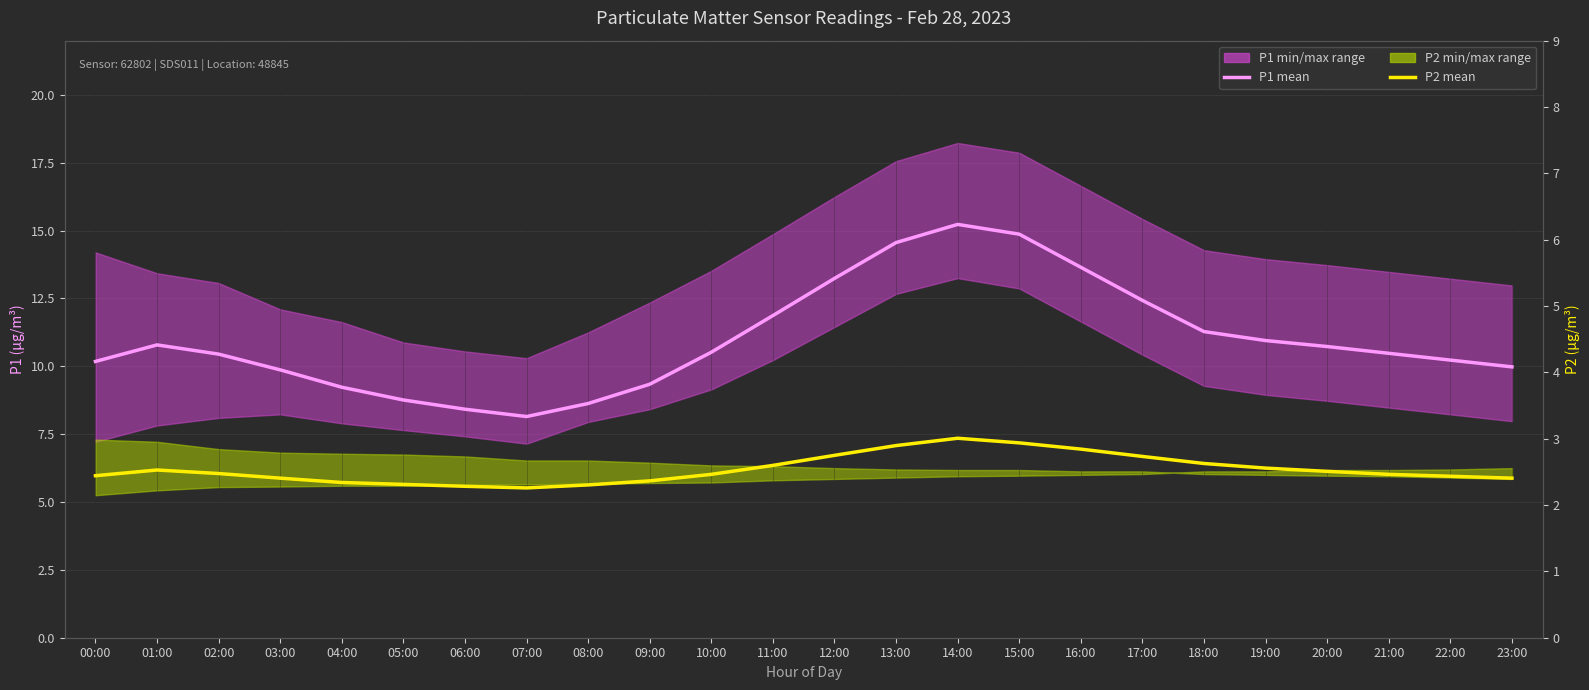

Does the chart have visible grid lines?

Yes